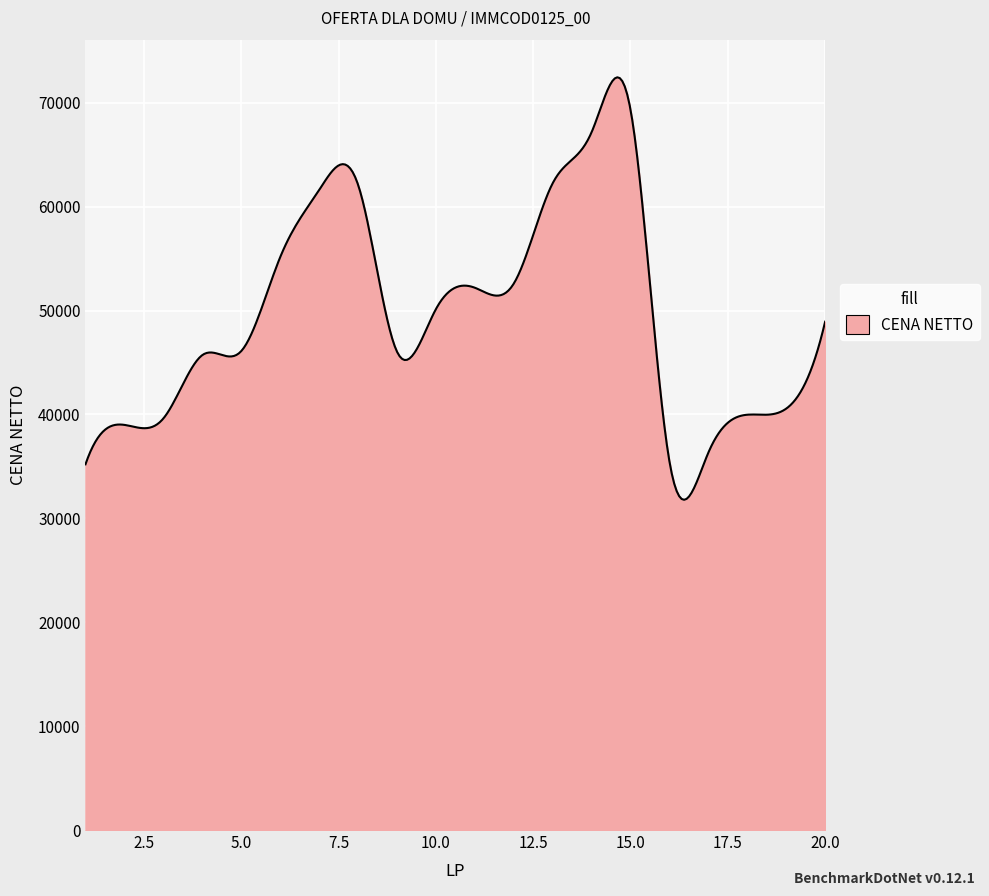

What is the difference between the maximum and minimum values?

40667.1